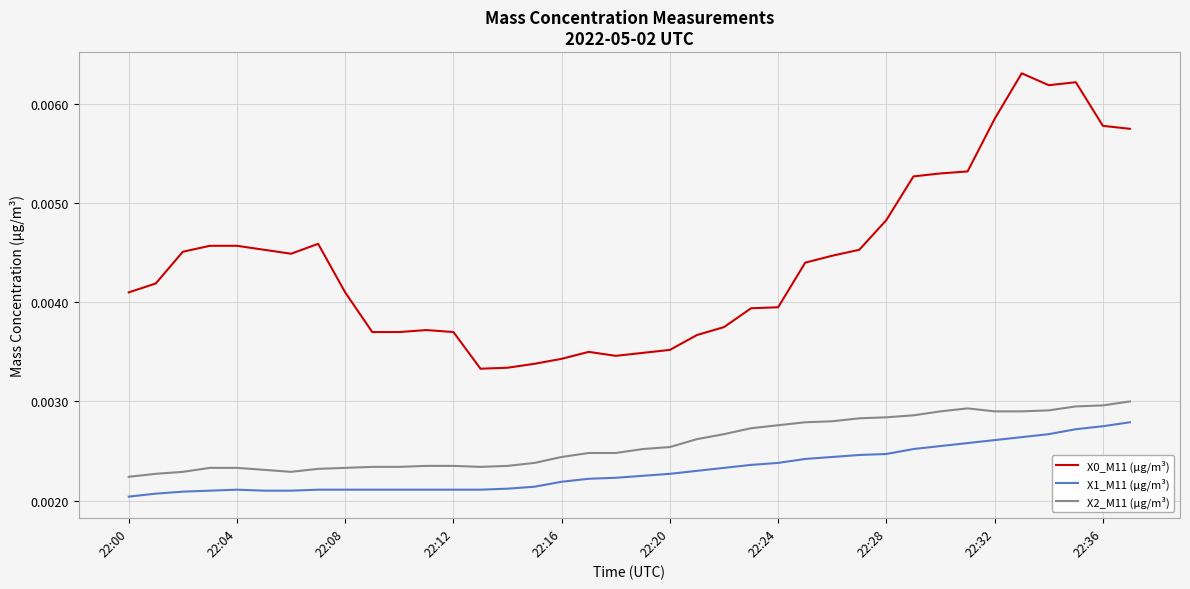

True or false: X2_M11 (μg/m³) and X1_M11 (μg/m³) intersect in this chart.

False